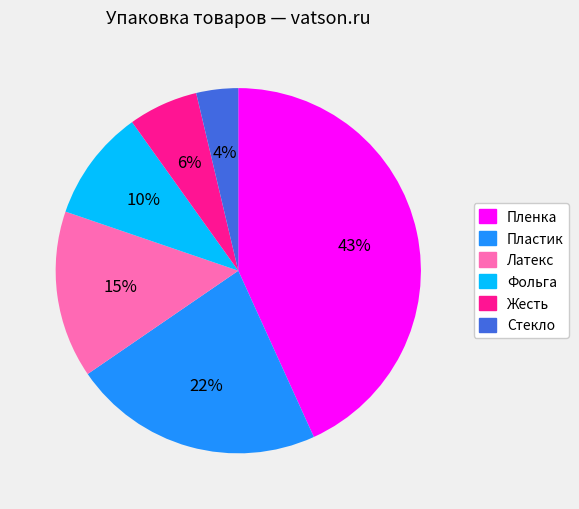

To the nearest percent, what is the combined percentage of Латекс and Фольга?

25%